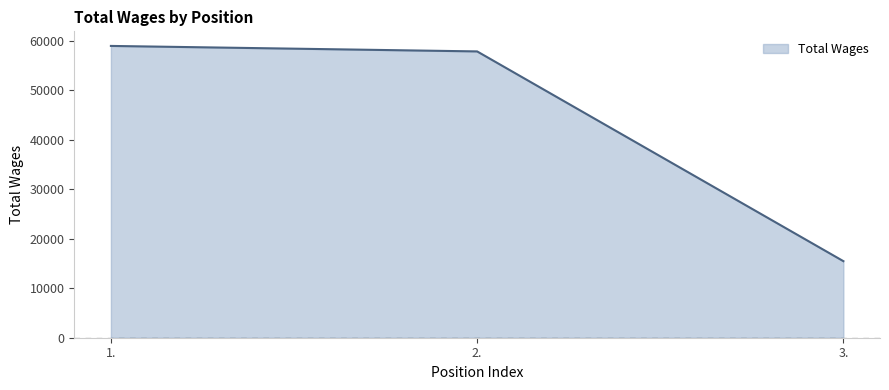

At which category does the chart reach its peak across all series?

1.